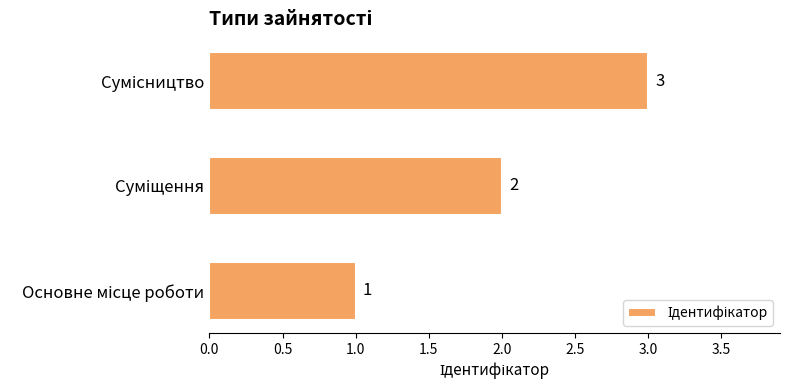

What is the greatest value displayed?

3